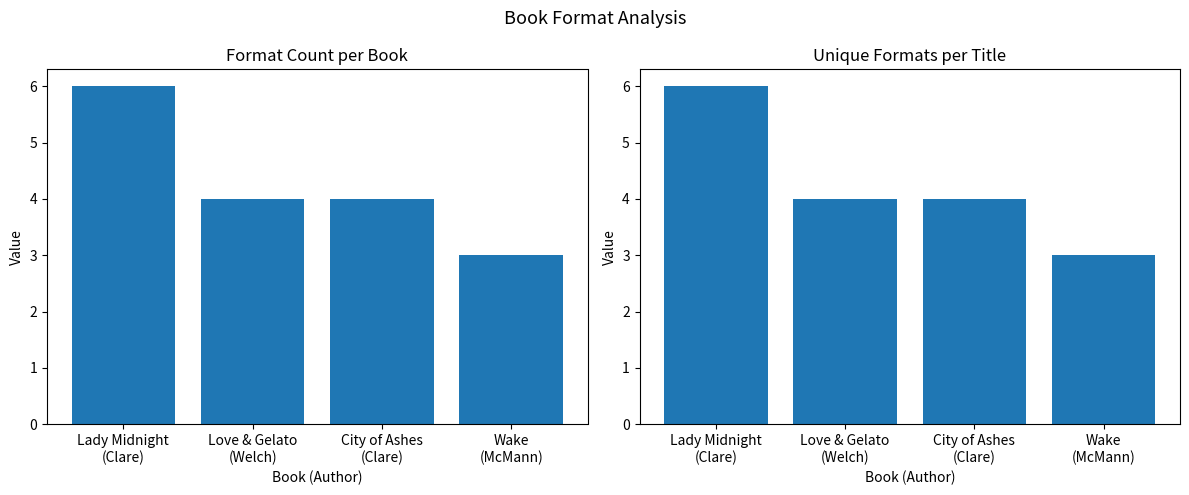

How many data points in Number of Formats are less than 4?

1